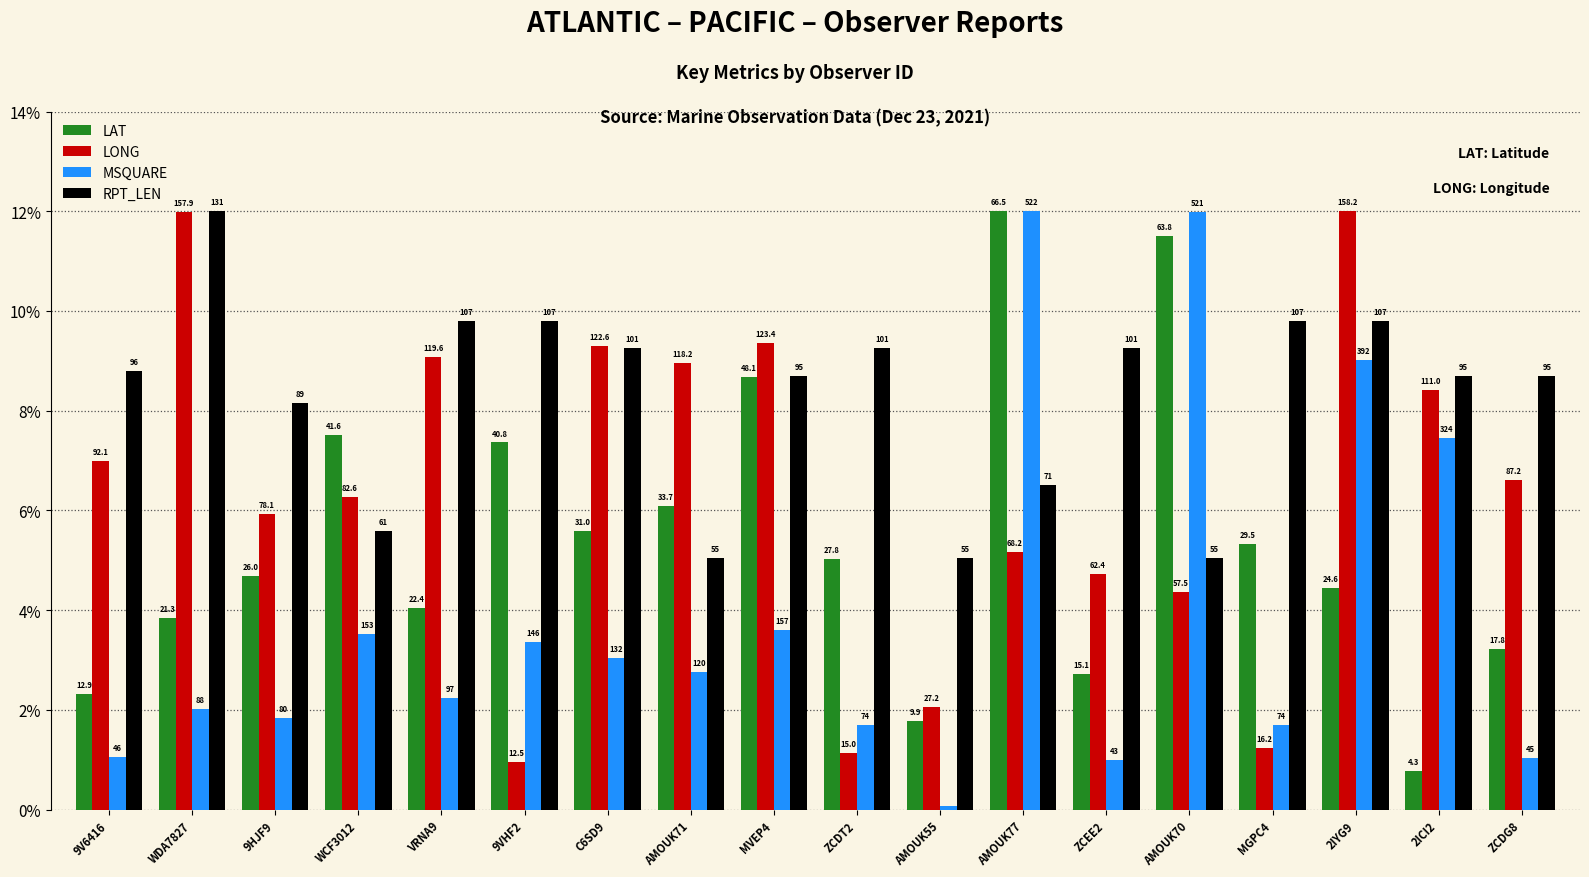

Reading left to right, list all the values displayed in this chart.

LAT: 9V6416=2.3	WDA7827=3.8	9HJF9=4.7	WCF3012=7.5	VRNA9=4.0	9VHF2=7.4	C6SD9=5.6	AMOUK71=6.1	MVEP4=8.7	ZCDT2=5.0	AMOUK55=1.8	AMOUK77=12.0	ZCEE2=2.7	AMOUK70=11.5	MGPC4=5.3	2IYG9=4.4	2ICI2=0.8	ZCDG8=3.2
LONG: 9V6416=7.0	WDA7827=12.0	9HJF9=5.9	WCF3012=6.3	VRNA9=9.1	9VHF2=0.9	C6SD9=9.3	AMOUK71=9.0	MVEP4=9.4	ZCDT2=1.1	AMOUK55=2.1	AMOUK77=5.2	ZCEE2=4.7	AMOUK70=4.4	MGPC4=1.2	2IYG9=12.0	2ICI2=8.4	ZCDG8=6.6
MSQUARE: 9V6416=1.1	WDA7827=2.0	9HJF9=1.8	WCF3012=3.5	VRNA9=2.2	9VHF2=3.4	C6SD9=3.0	AMOUK71=2.8	MVEP4=3.6	ZCDT2=1.7	AMOUK55=0.1	AMOUK77=12.0	ZCEE2=1.0	AMOUK70=12.0	MGPC4=1.7	2IYG9=9.0	2ICI2=7.4	ZCDG8=1.0
RPT_LEN: 9V6416=8.8	WDA7827=12.0	9HJF9=8.2	WCF3012=5.6	VRNA9=9.8	9VHF2=9.8	C6SD9=9.3	AMOUK71=5.0	MVEP4=8.7	ZCDT2=9.3	AMOUK55=5.0	AMOUK77=6.5	ZCEE2=9.3	AMOUK70=5.0	MGPC4=9.8	2IYG9=9.8	2ICI2=8.7	ZCDG8=8.7